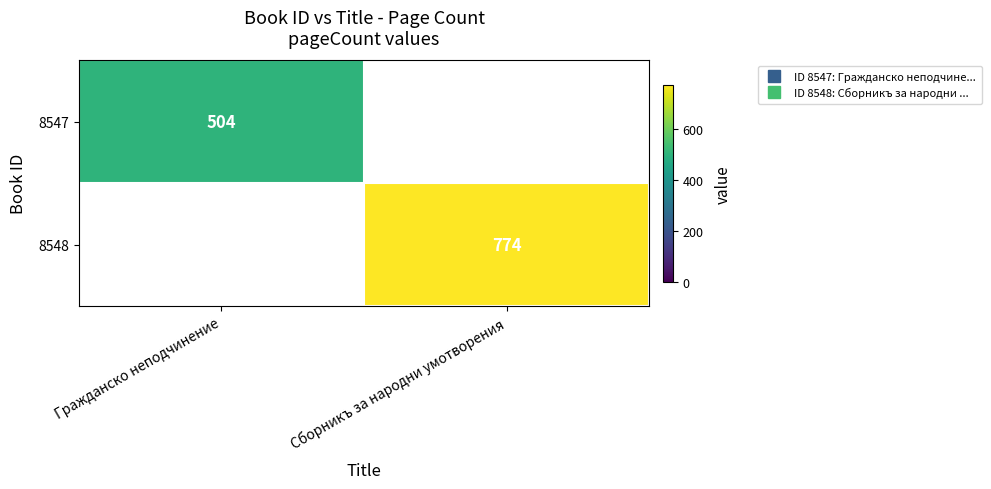

List the labels in order of 8548 value, smallest first.

Гражданско неподчинение, Сборникъ за народни умотворения